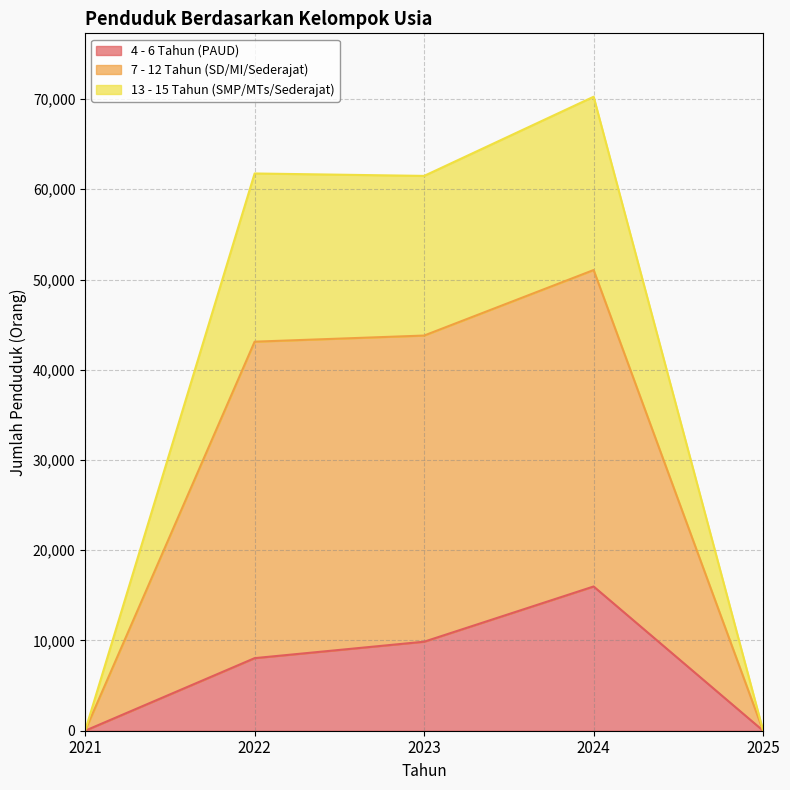

At which category is the sum across all series the highest?

2024